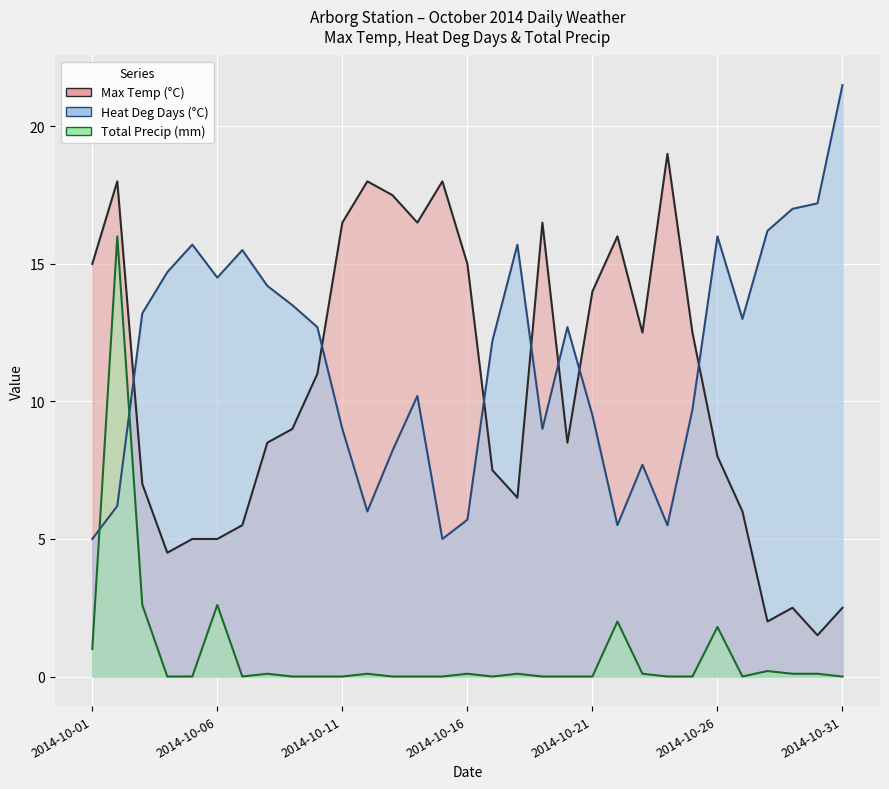

What is the approximate value of Max Temp (°C) at 2014-10-02?

18.0